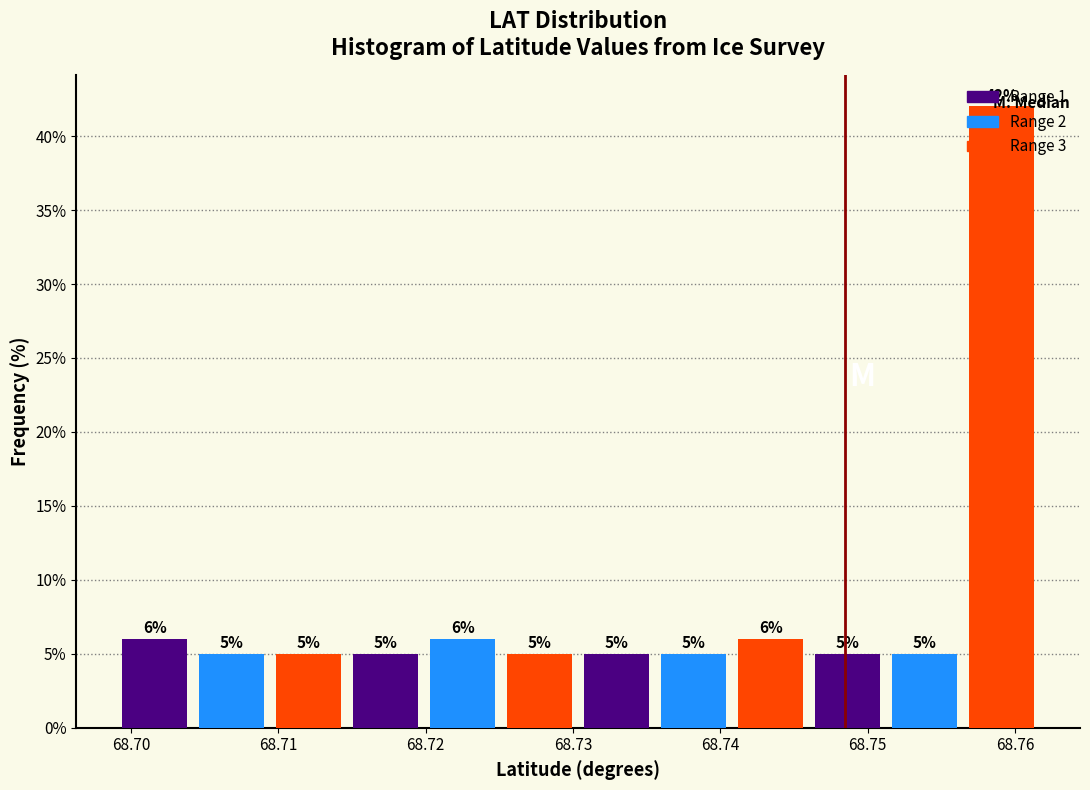

Reading left to right, list every bar in this chart as the range it spans on the x-axis followed by its height. The bar edges are not printed on the chart, so give them approximately, as read against the axis.

68.699 to 68.704: 6
68.704 to 68.709: 5
68.709 to 68.715: 5
68.715 to 68.720: 5
68.720 to 68.725: 6
68.725 to 68.730: 5
68.730 to 68.736: 5
68.736 to 68.741: 5
68.741 to 68.746: 6
68.746 to 68.751: 5
68.751 to 68.756: 5
68.756 to 68.762: 42